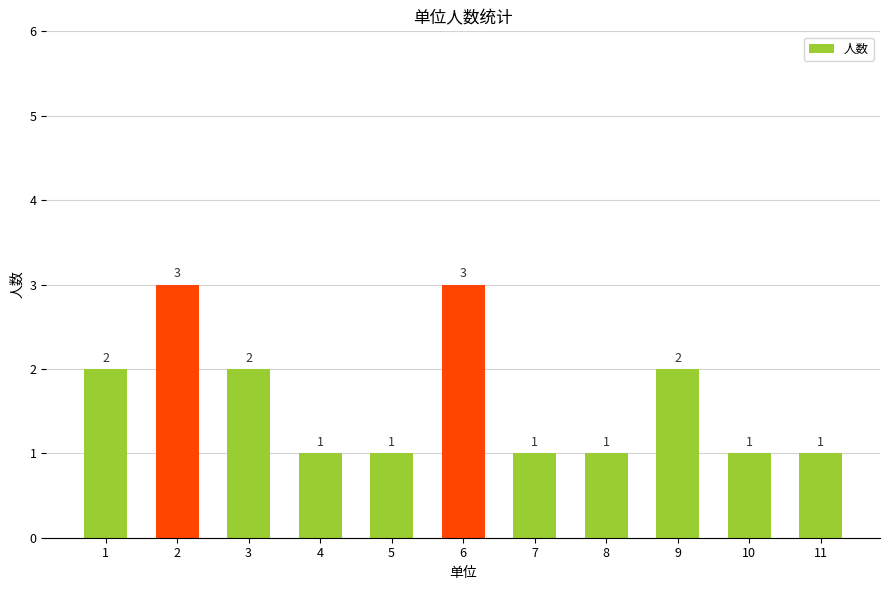

What is the ratio of the value at 1 to the value at 5?

2.0